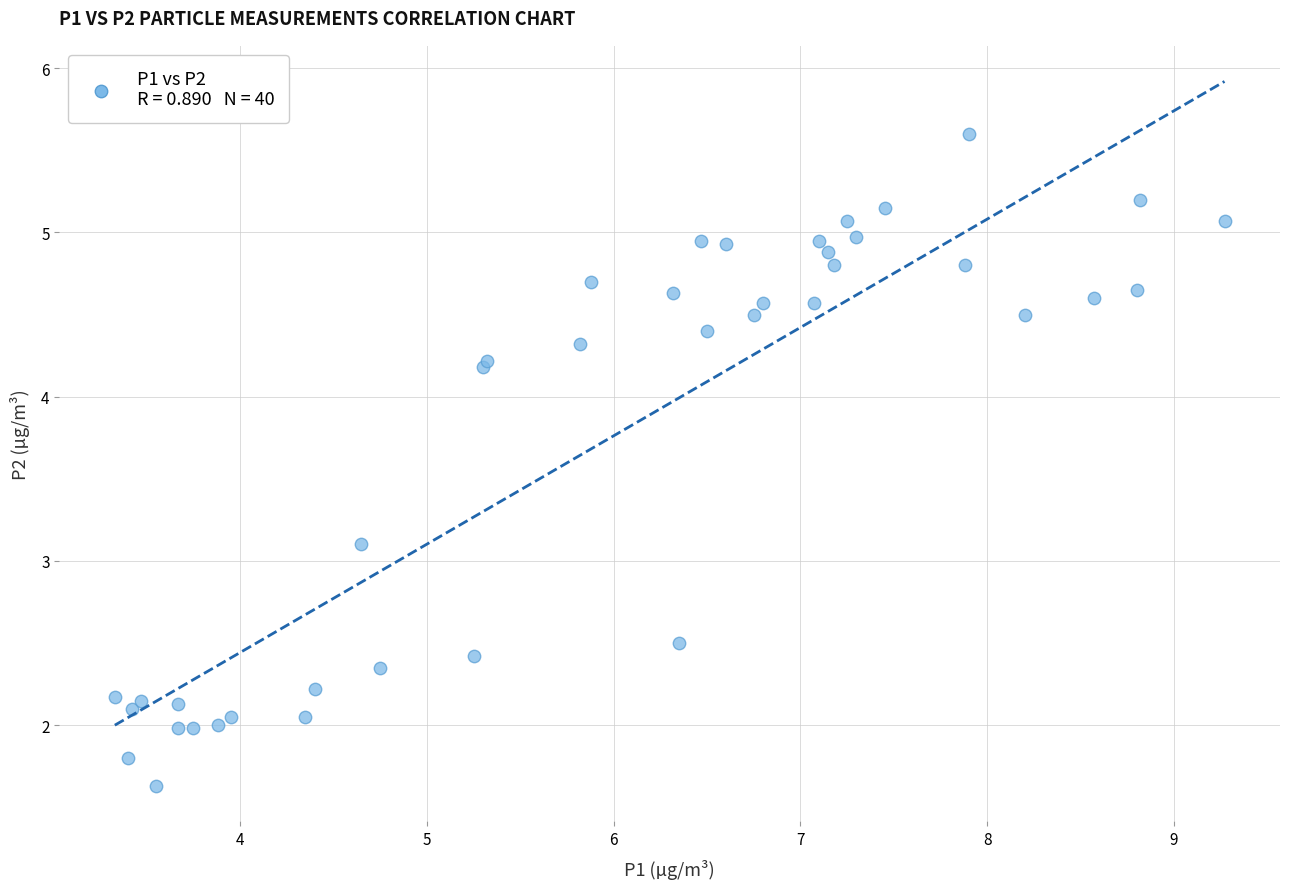

What Y value in the scatter plot is closest to 3?

3.1